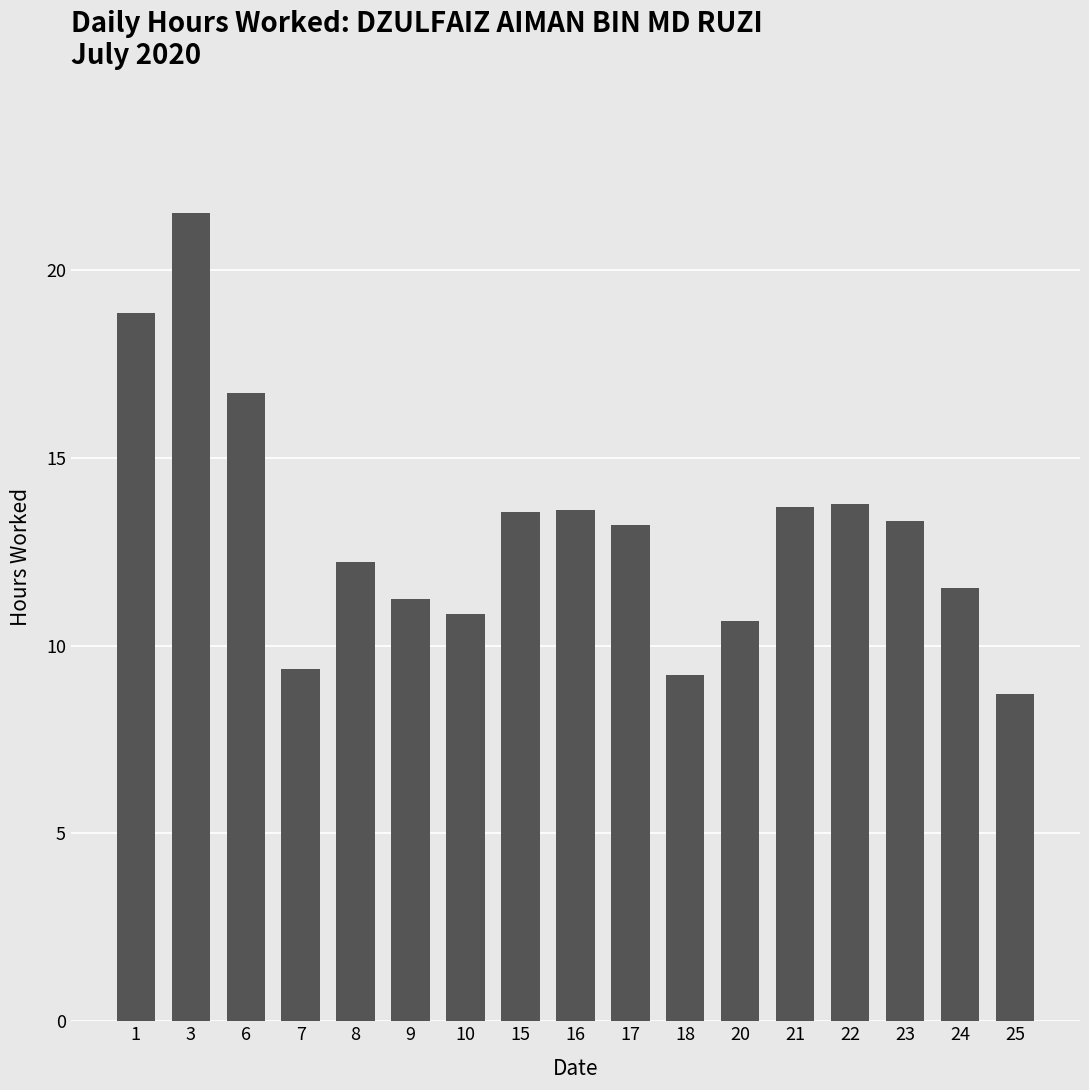

Are the bars grouped side by side (vs. stacked)?

No